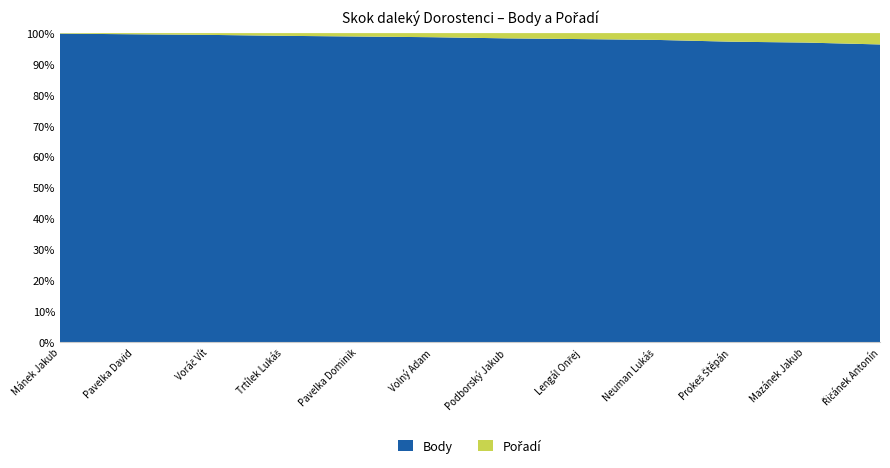

What is the difference between the maximum and minimum values in the Body series?

3.5